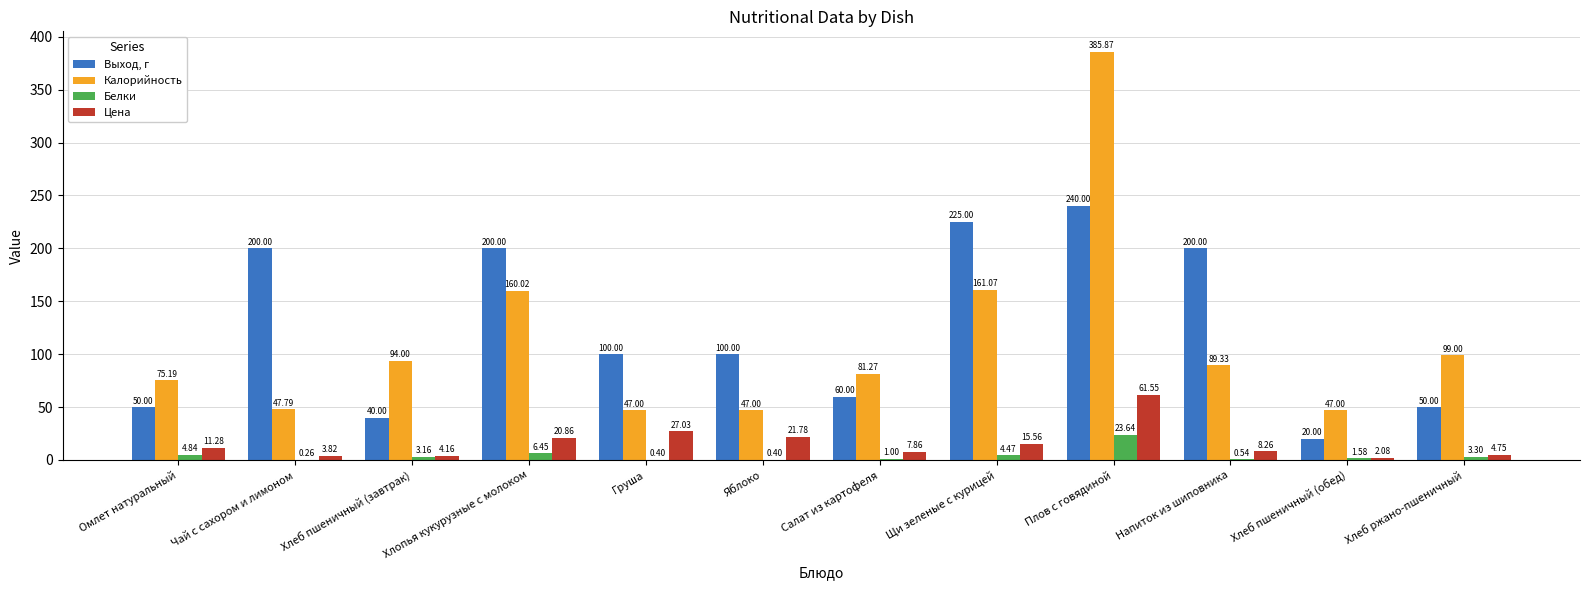

What is the average value of the Цена series?

15.7